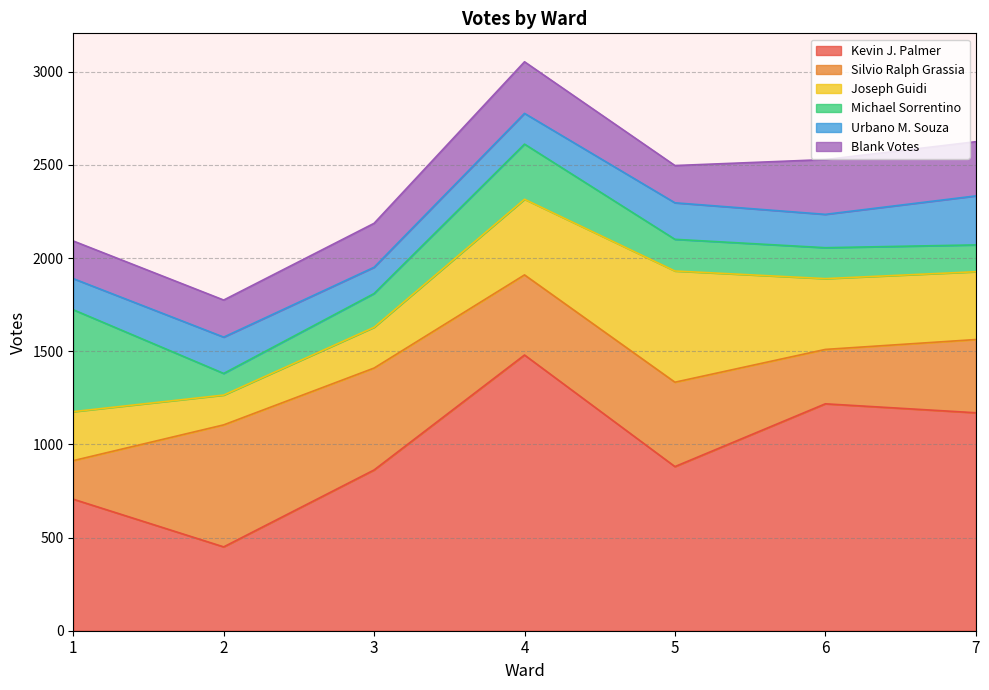

How many intersections are there between Silvio Ralph Grassia and Kevin J. Palmer?

2